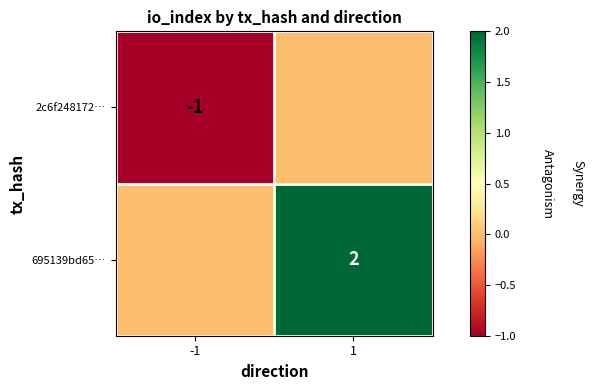

True or false: 2c6f248172… has a value of 0 at -1.

False